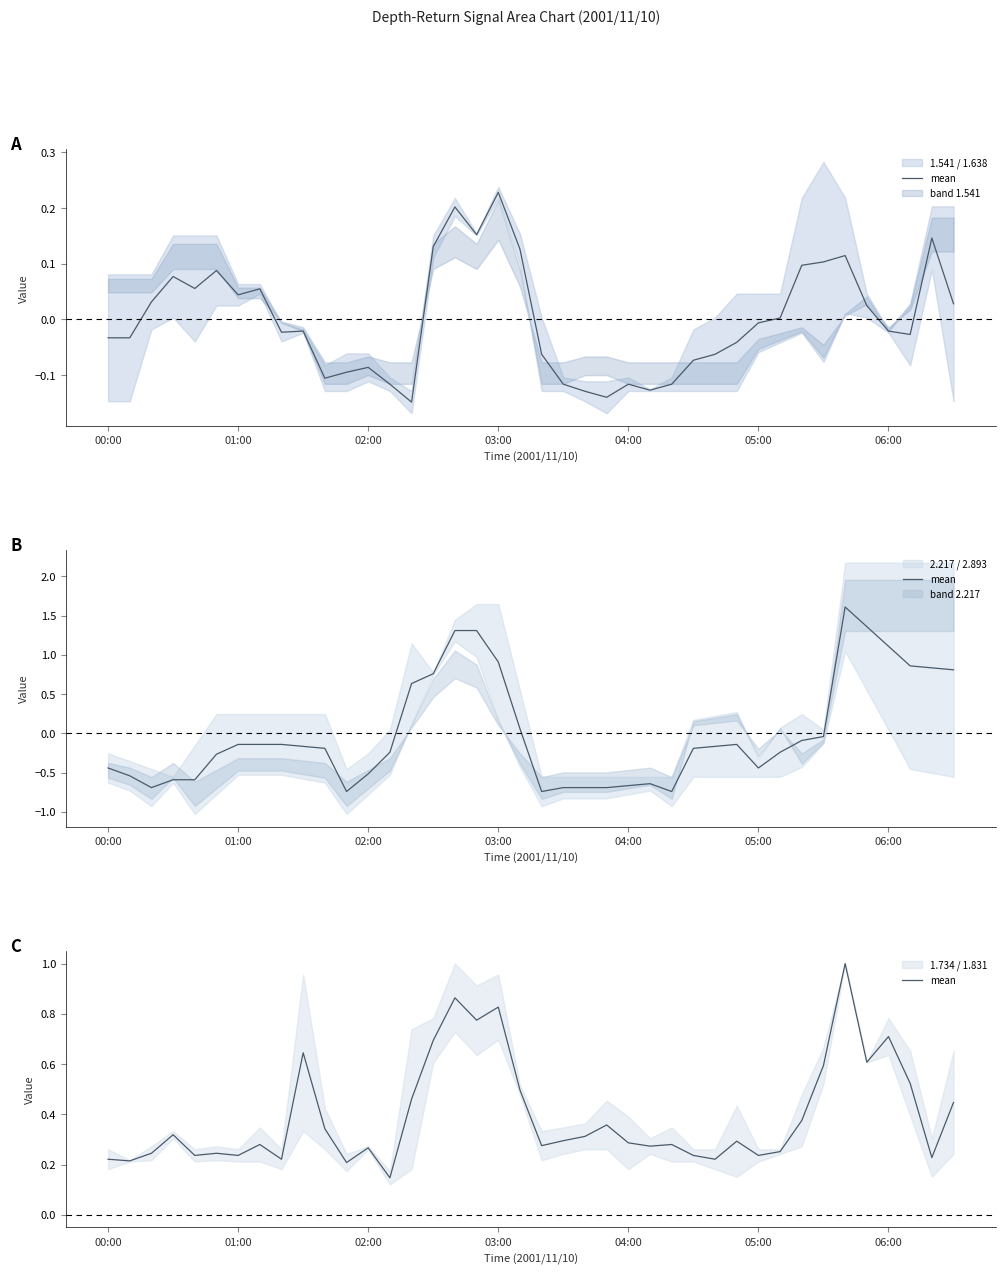

True or false: the data shows 0.2 at 28.

True